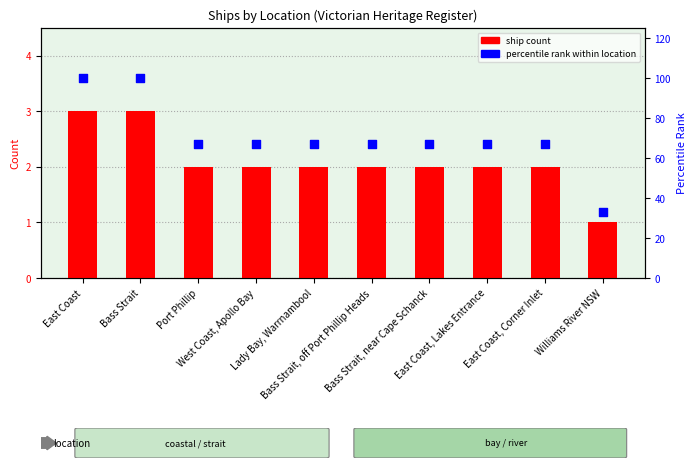

Is the value of ship count at East Coast greater than the value of percentile rank within location at East Coast?

No